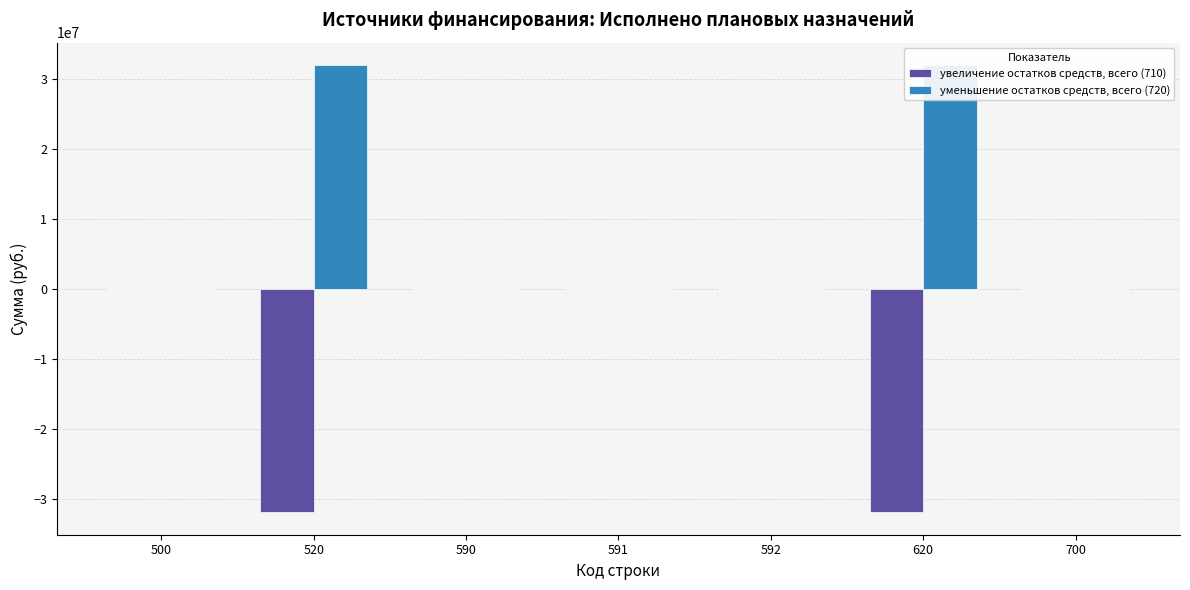

How many groups of bars are there?

7